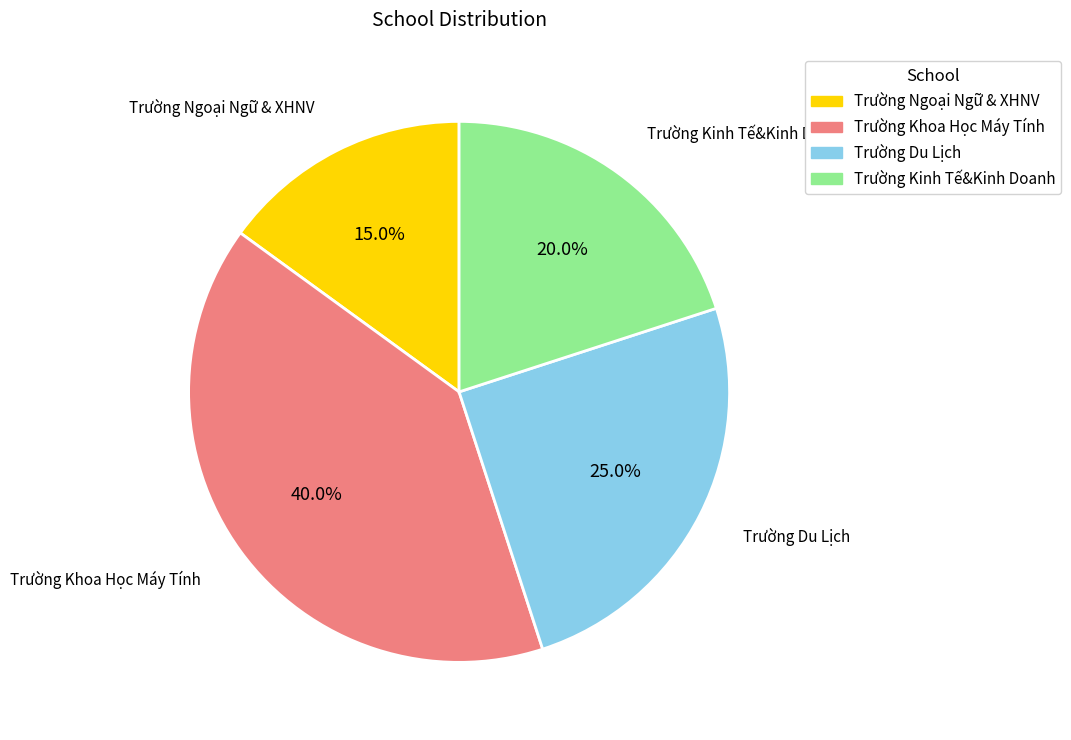

Between Trường Khoa Học Máy Tính and Trường Ngoại Ngữ & XHNV, which is larger?

Trường Khoa Học Máy Tính